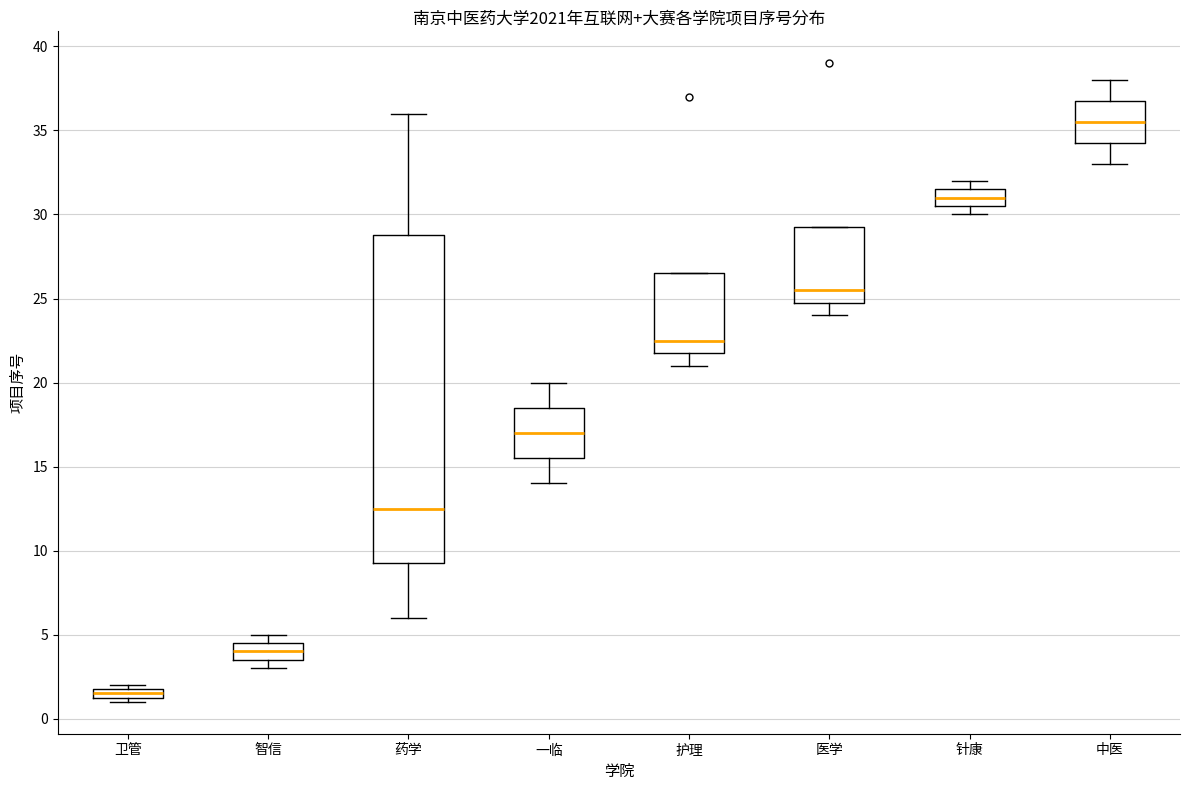

Where is the lower edge of the box for 卫管 on the y-axis? The values are not printed on the chart, so give them approximately, as read against the axis.

1.5